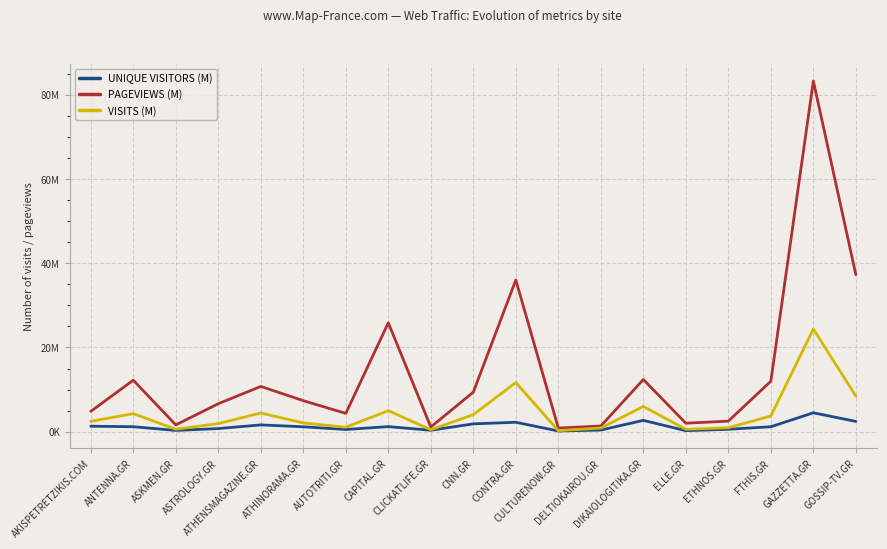

What is the label of the 18th point from the right?

ANTENNA.GR